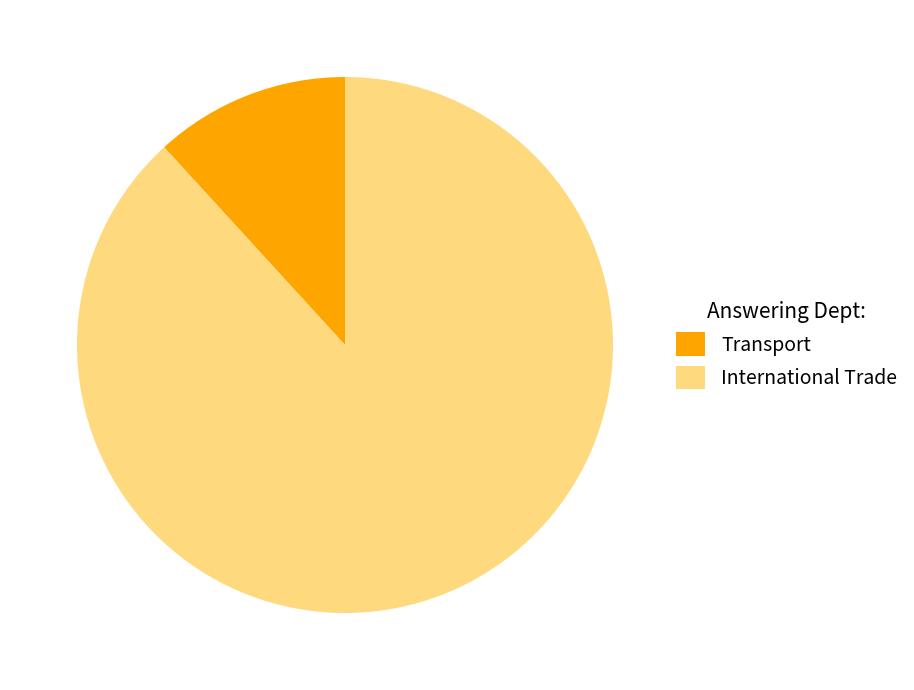

To the nearest percent, what is the difference between the largest and smallest slice percentages?

76%